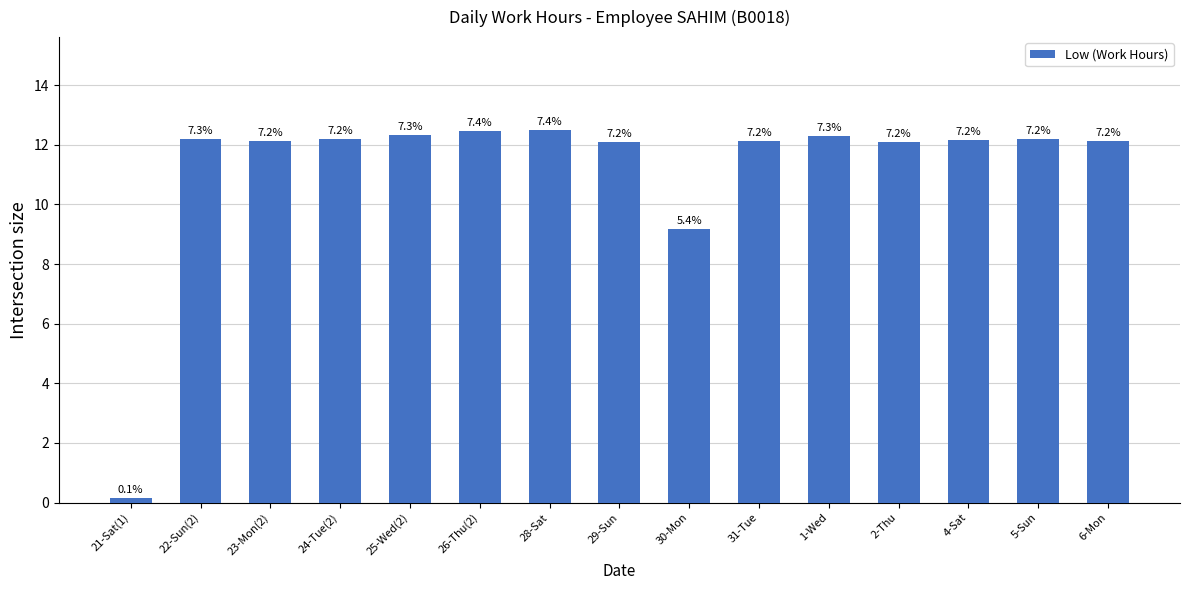

What is the label of the 14th bar from the right?

22-Sun(2)